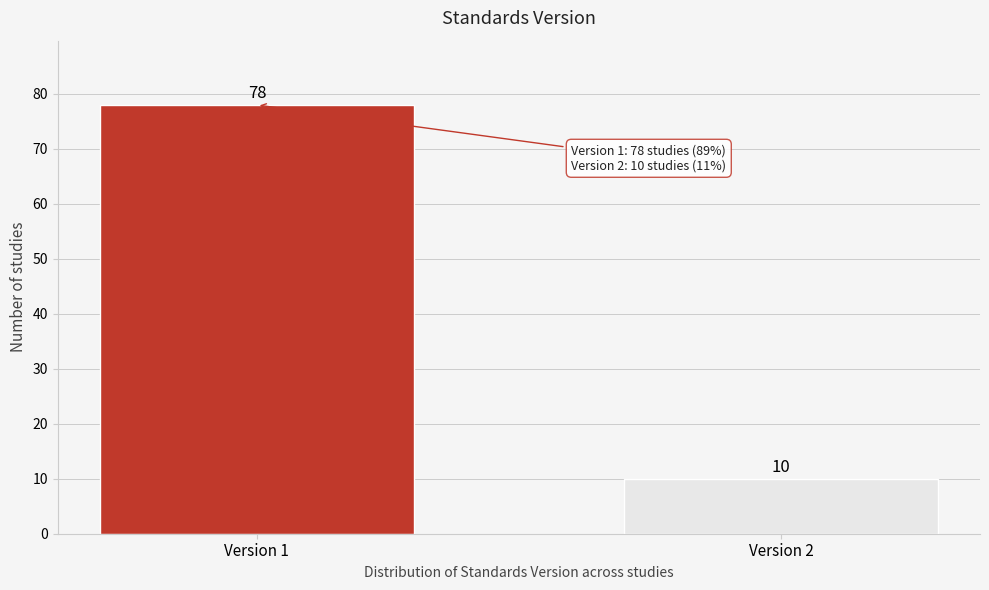

Reading left to right, list all the values displayed in this chart.

78	10